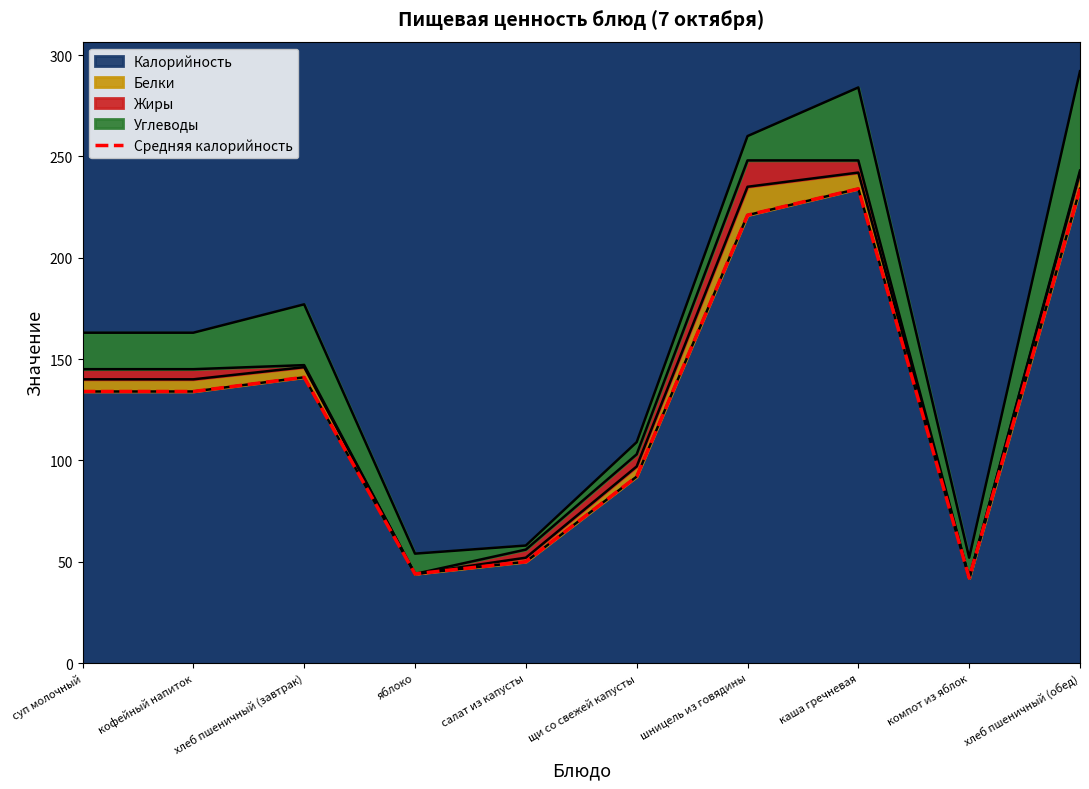

Does the chart have visible grid lines?

No